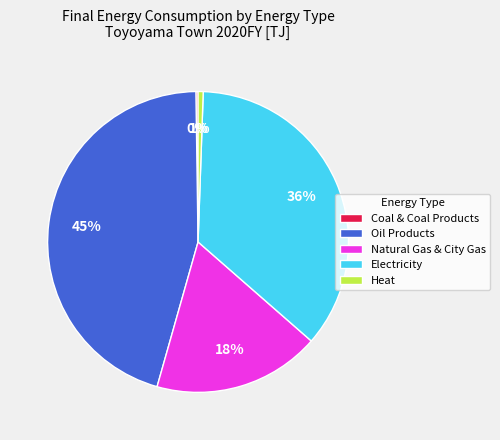

What percentage is the Heat slice, to the nearest percent?

1%